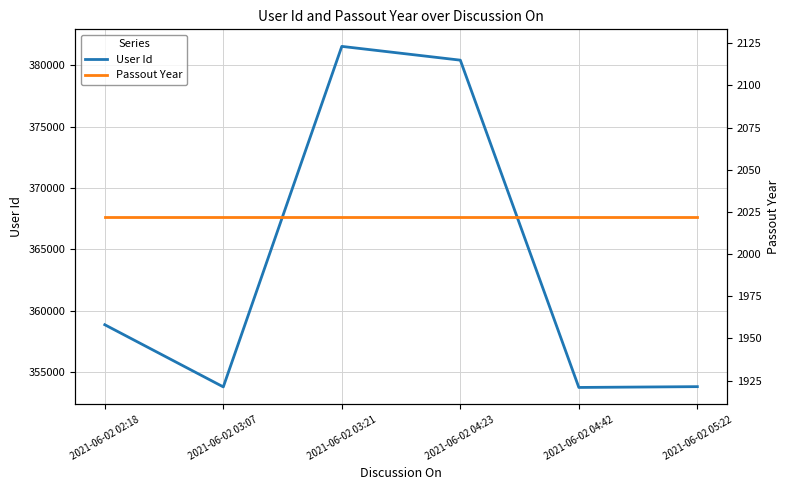

How many values in the User Id series exceed 358868?

2